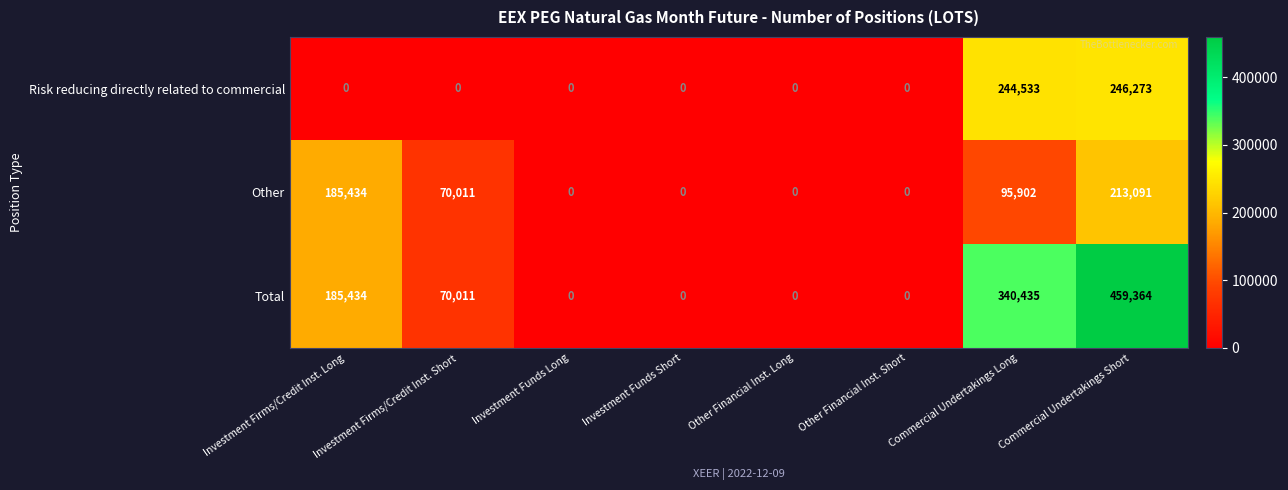

Between Commercial Undertakings Long and Commercial Undertakings Short, which series saw the biggest shift?

Total